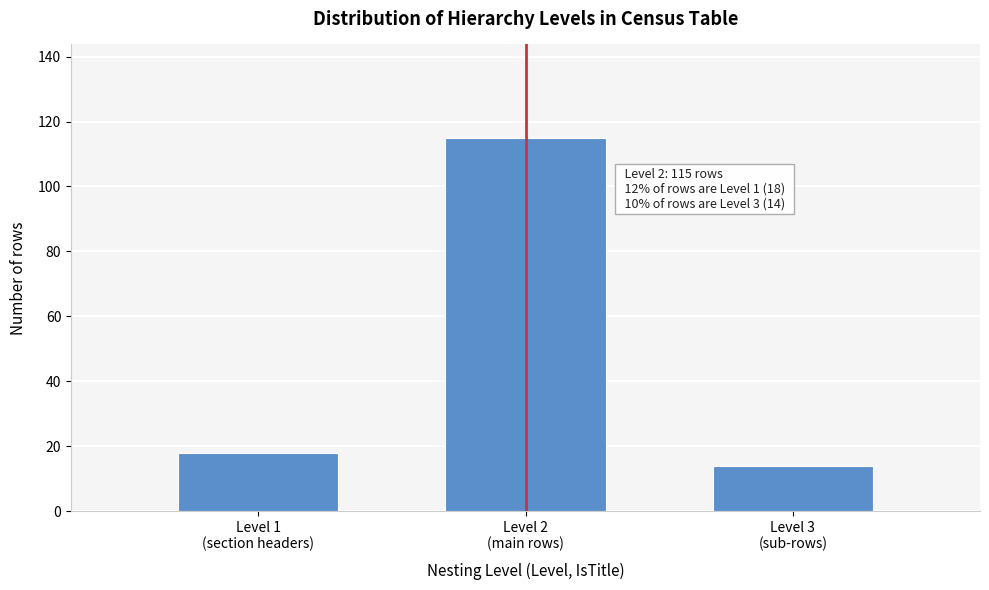

Reading left to right, extract all data points from this chart.

18	115	14